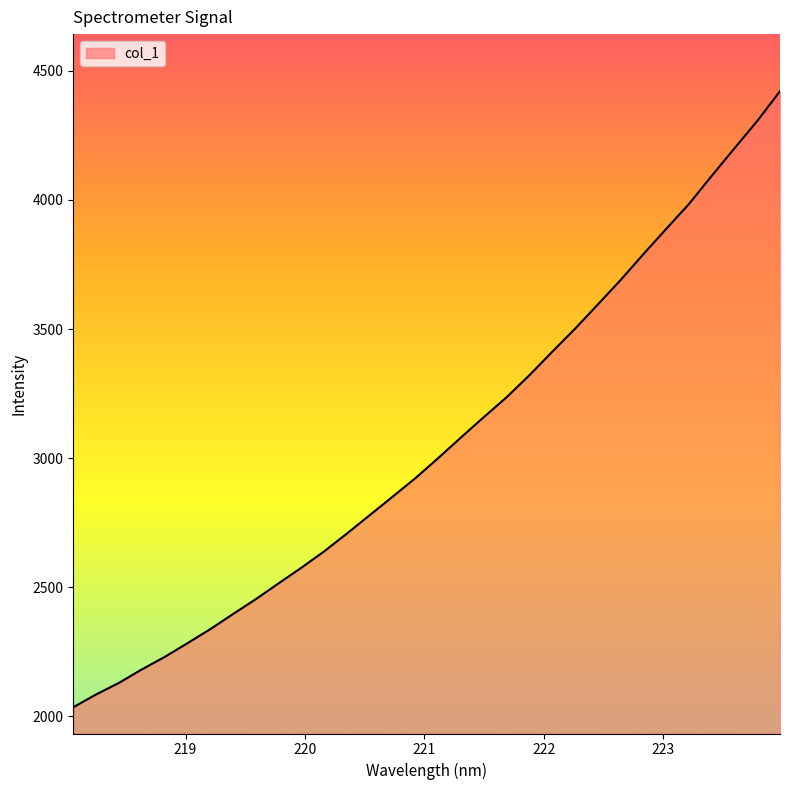

What is the difference between the maximum and minimum values?

2385.6